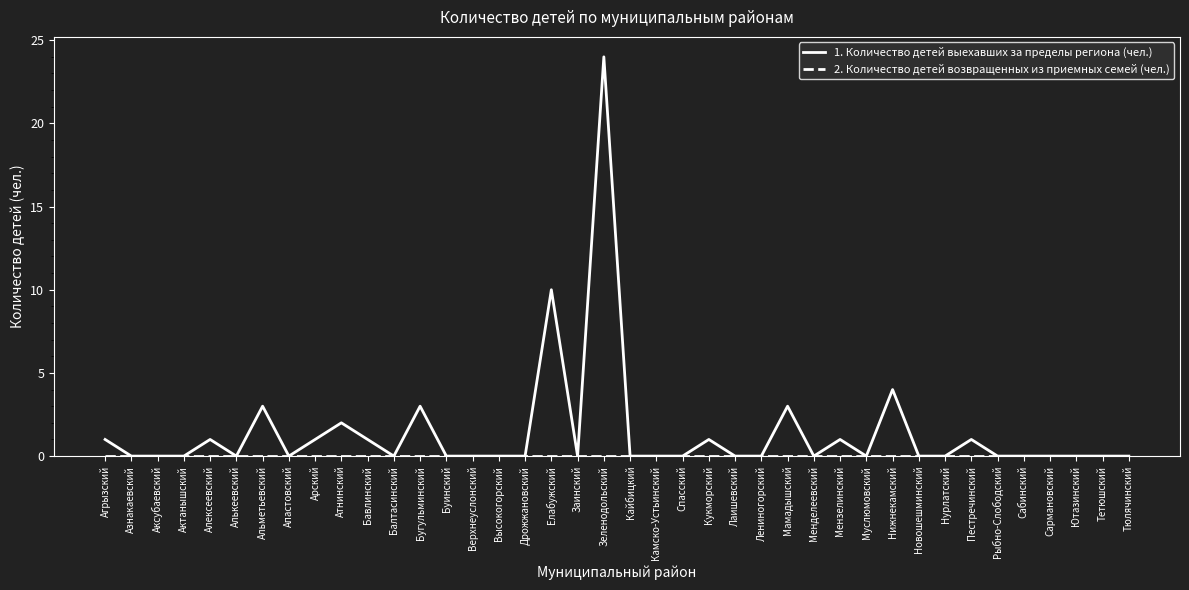

Which series has the largest total across all categories?

1. Количество детей выехавших за пределы региона (чел.)